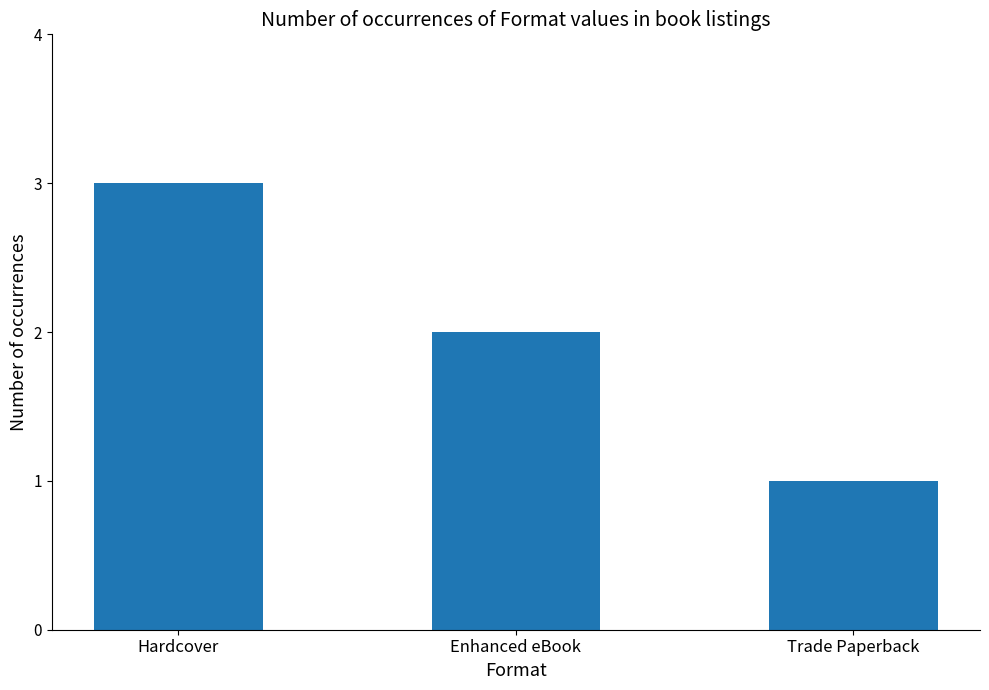

Reading left to right, transcribe all the data shown in this chart.

Hardcover=3	Enhanced eBook=2	Trade Paperback=1